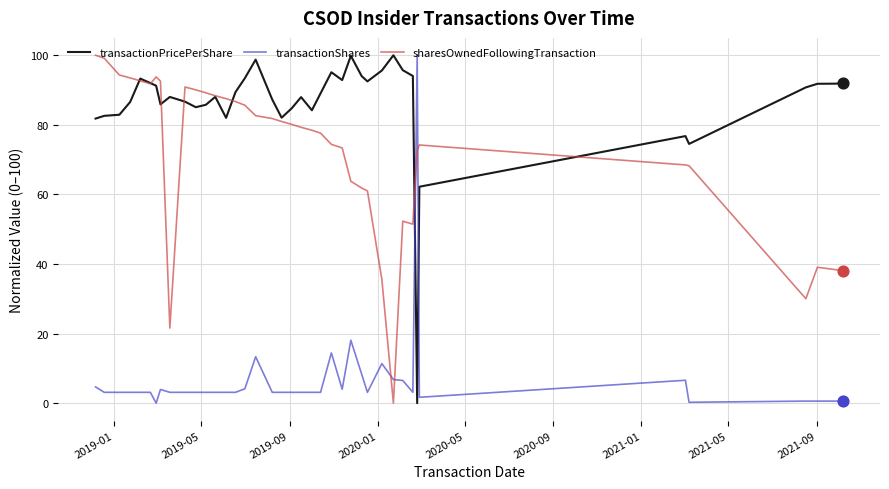

Which series has the largest total across all categories?

transactionPricePerShare